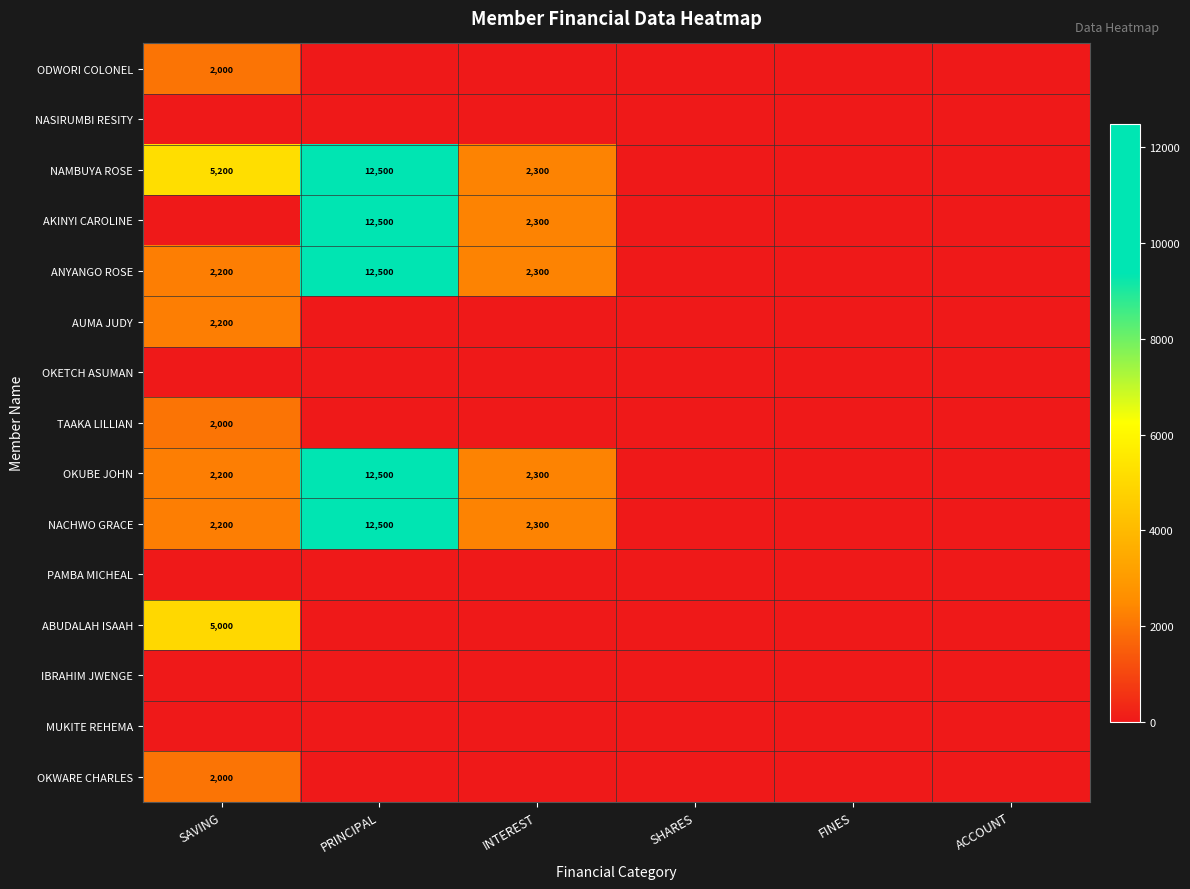

How many distinct data groups are displayed?

15